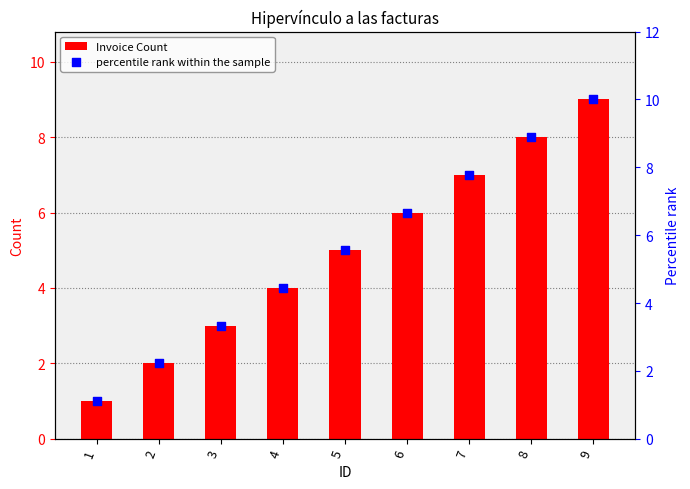

Which series has the largest total across all categories?

percentile rank within the sample